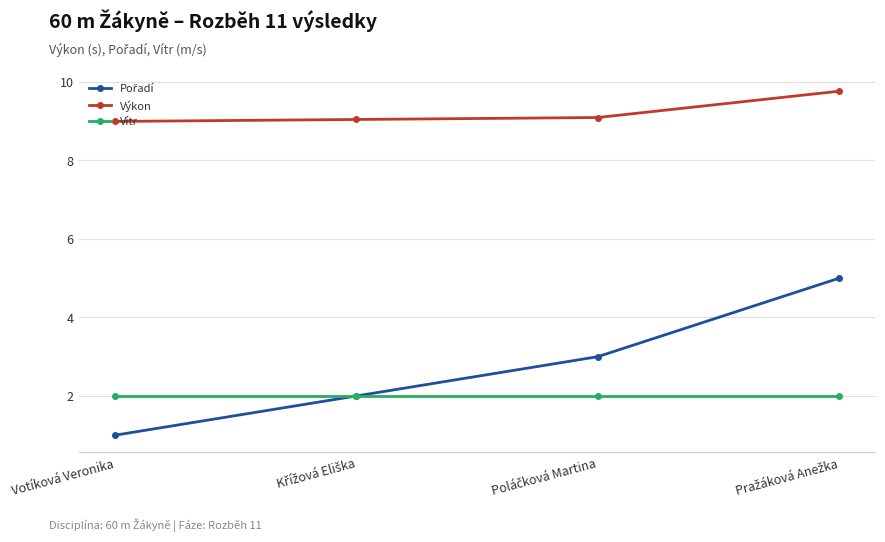

What is the total value across all series at Votíková Veronika?

12.0